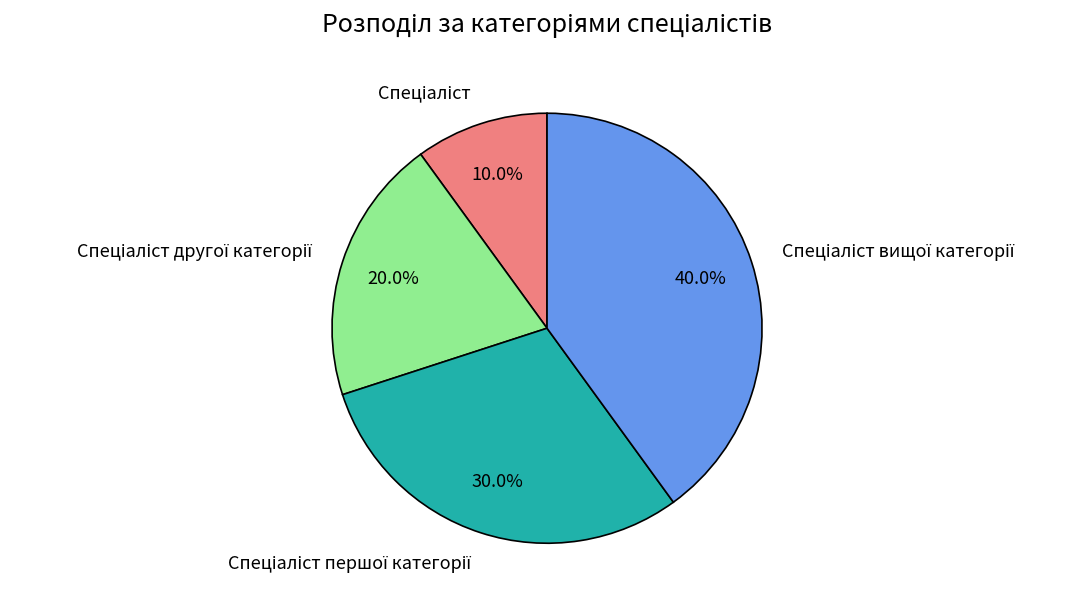

Is there any slice that represents more than half of the pie?

No